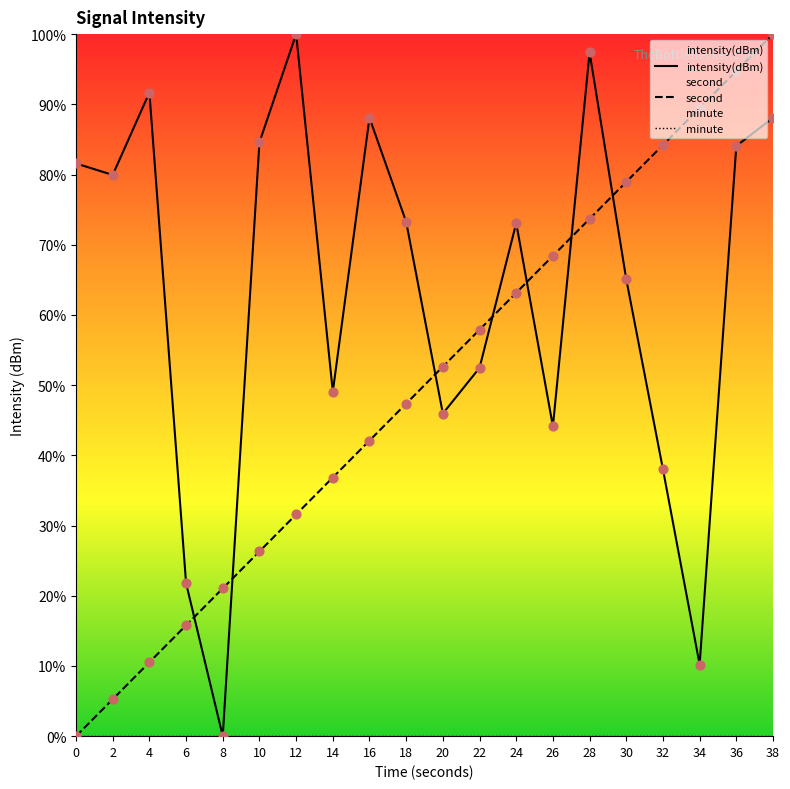

Is the value of intensity(dBm) at 8 greater than the value of second at 16?

No